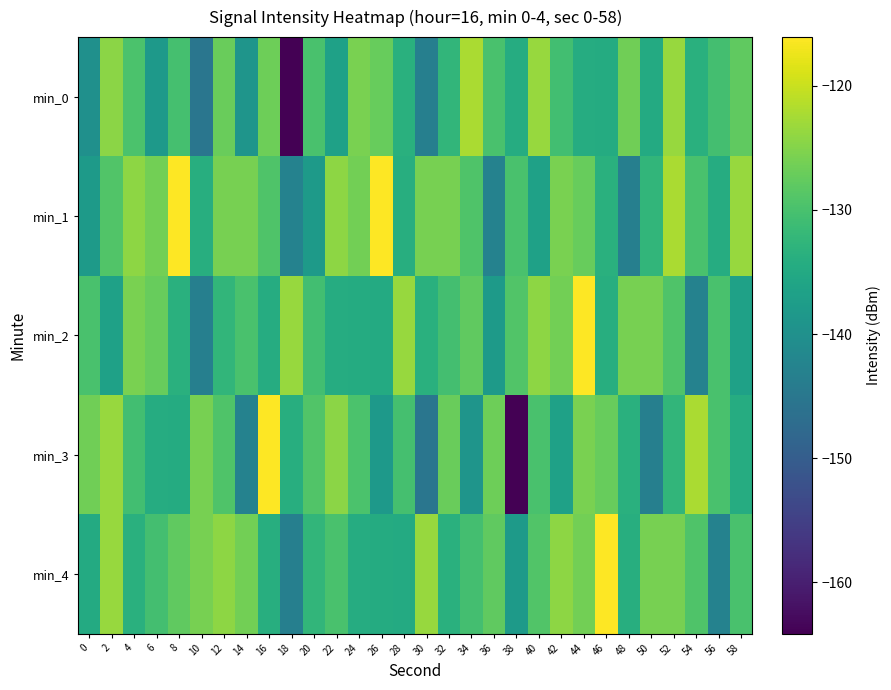

List the series in order of their peak value, lowest first.

min_0, min_1, min_2, min_3, min_4